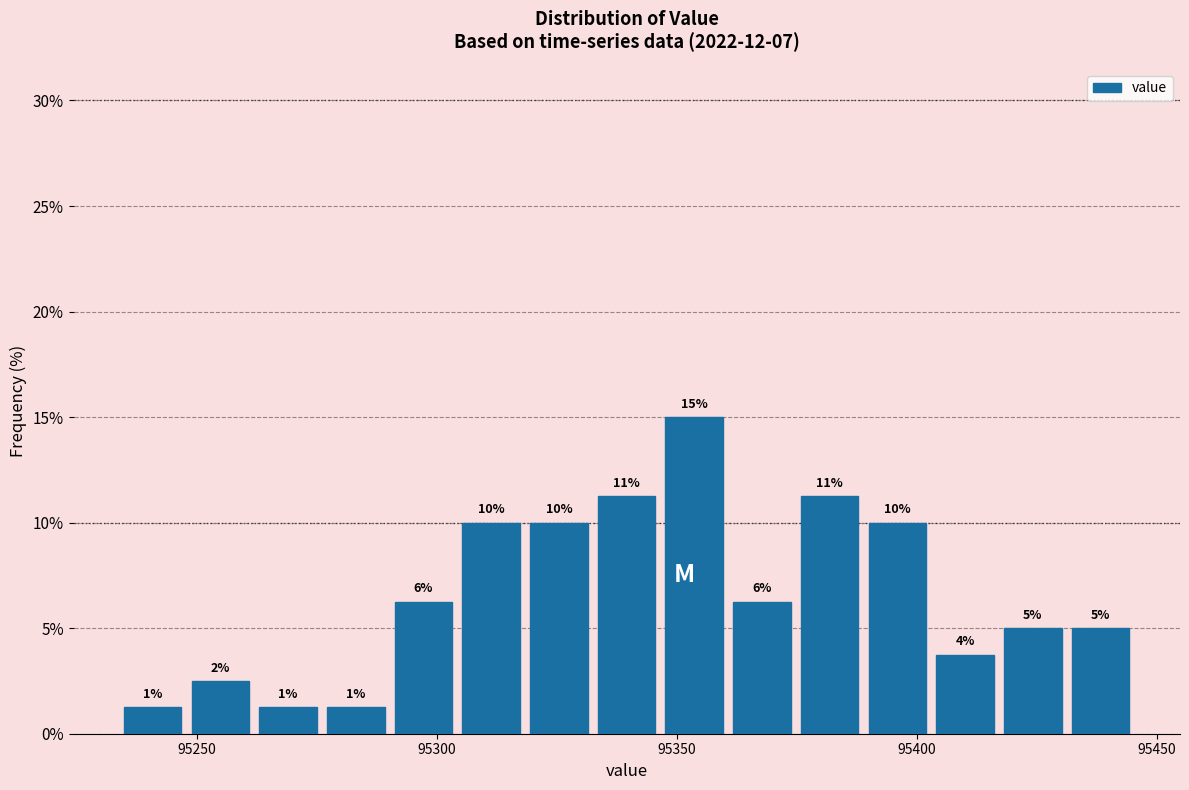

Read against the x-axis, roughly where is the centre of the tallest bar?

95355